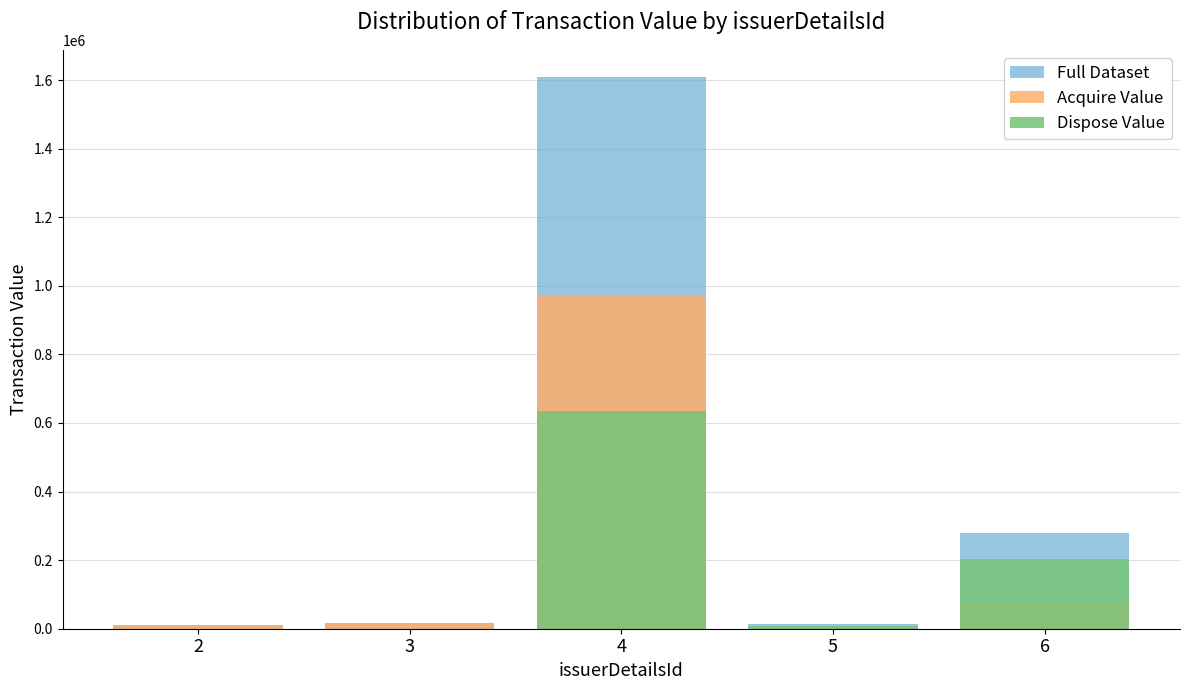

Rank the series by their maximum value, from highest to lowest.

Full Dataset, Acquire Value, Dispose Value